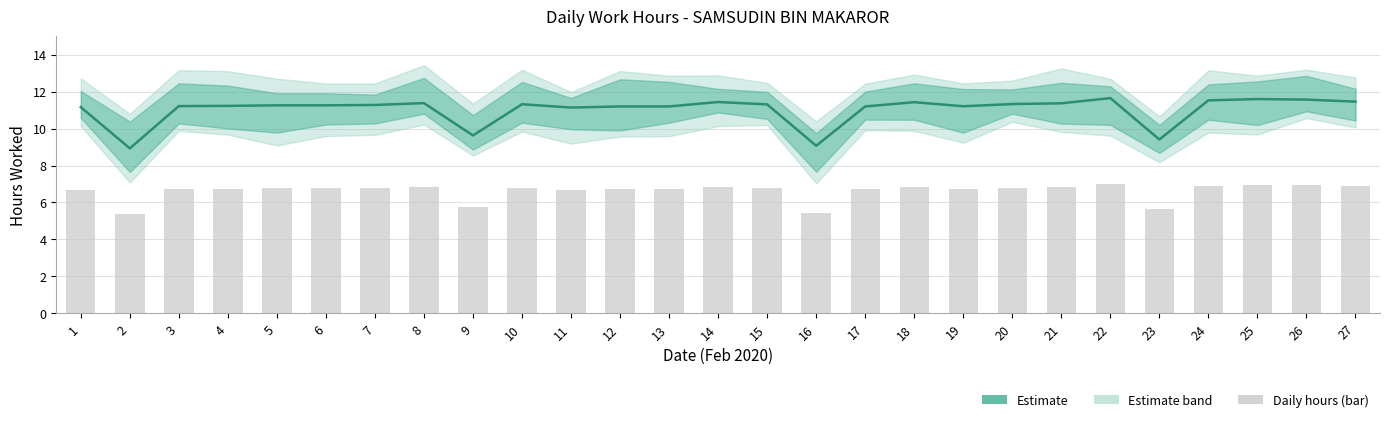

Count the number of values greater than 11.

23